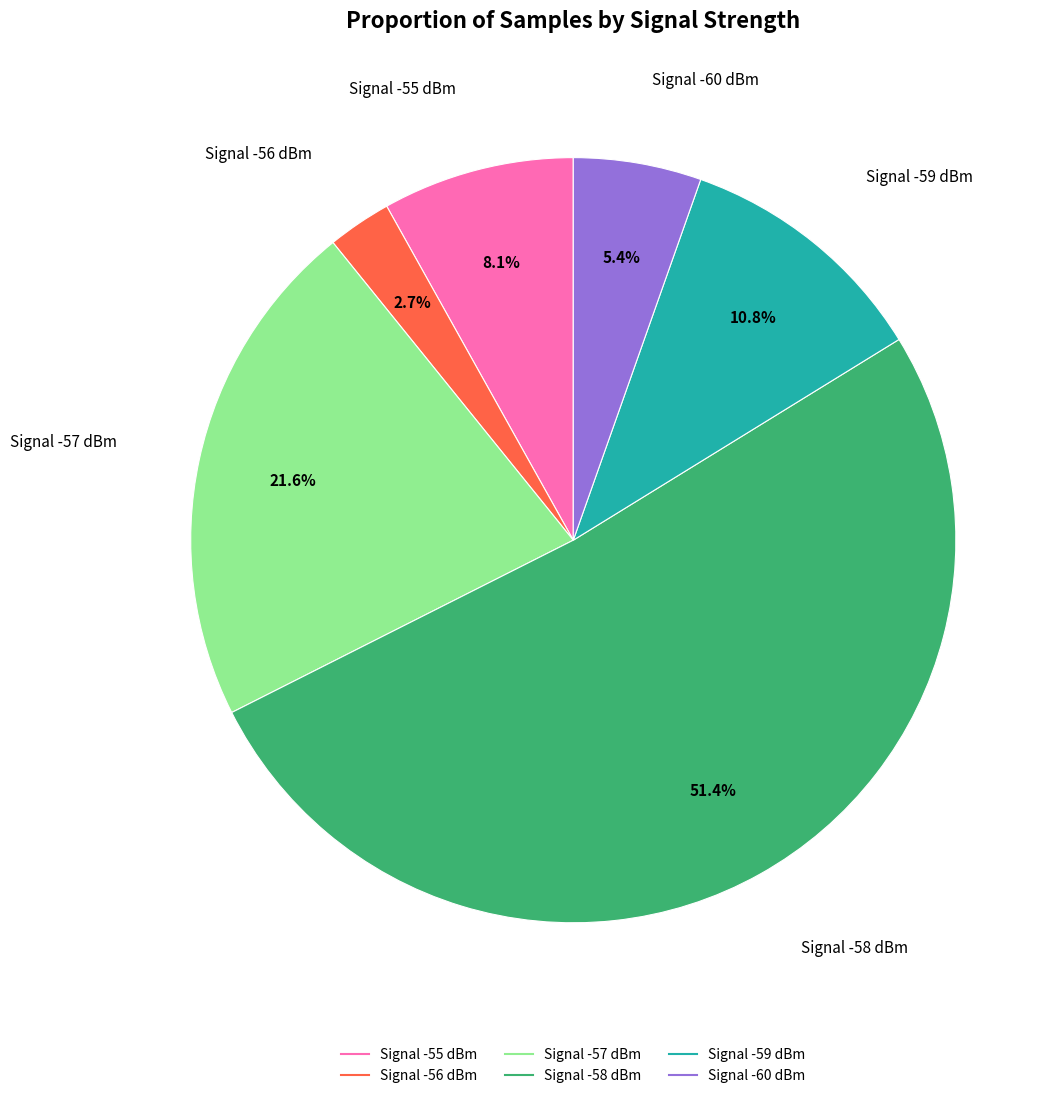

Does any single category account for the majority?

Yes